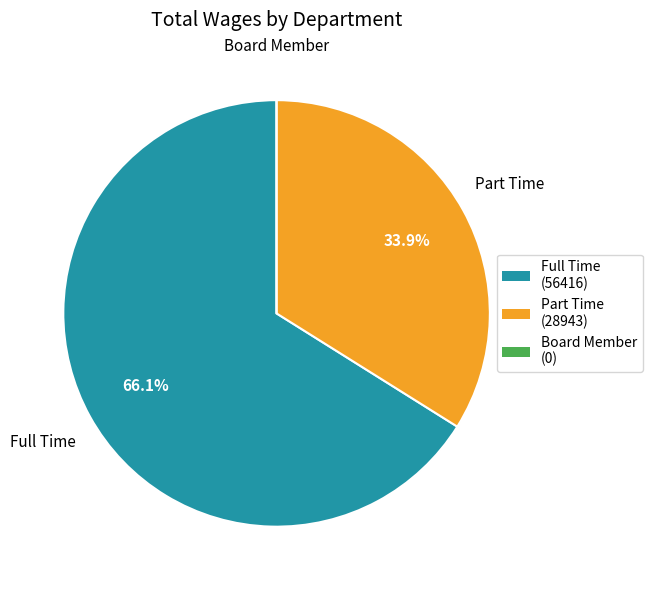

To the nearest percent, what portion does Part Time represent?

34%